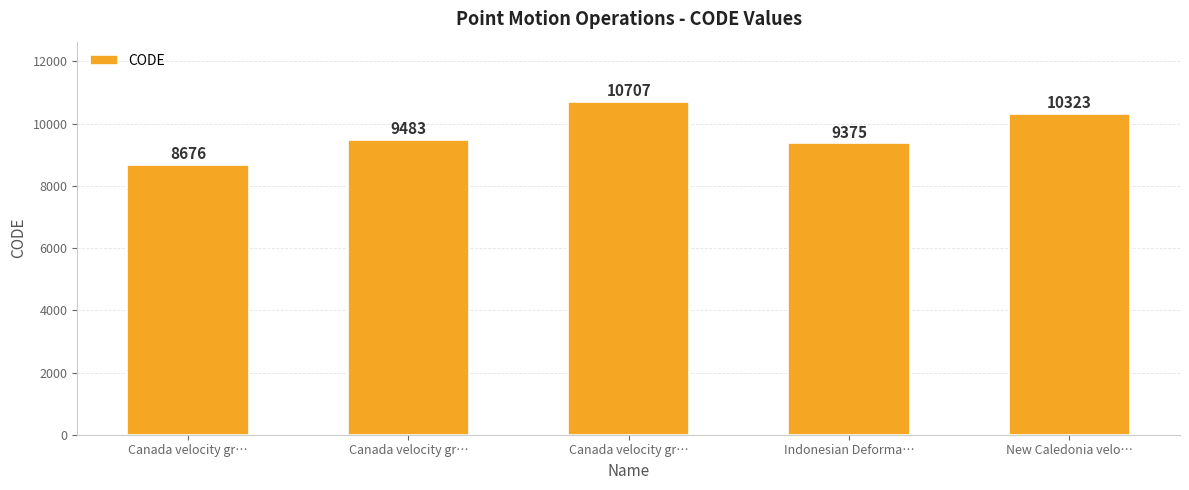

Are the bars horizontal?

No